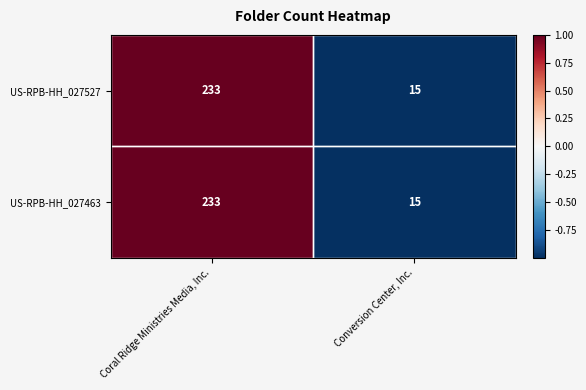

What is the smallest value displayed?

15